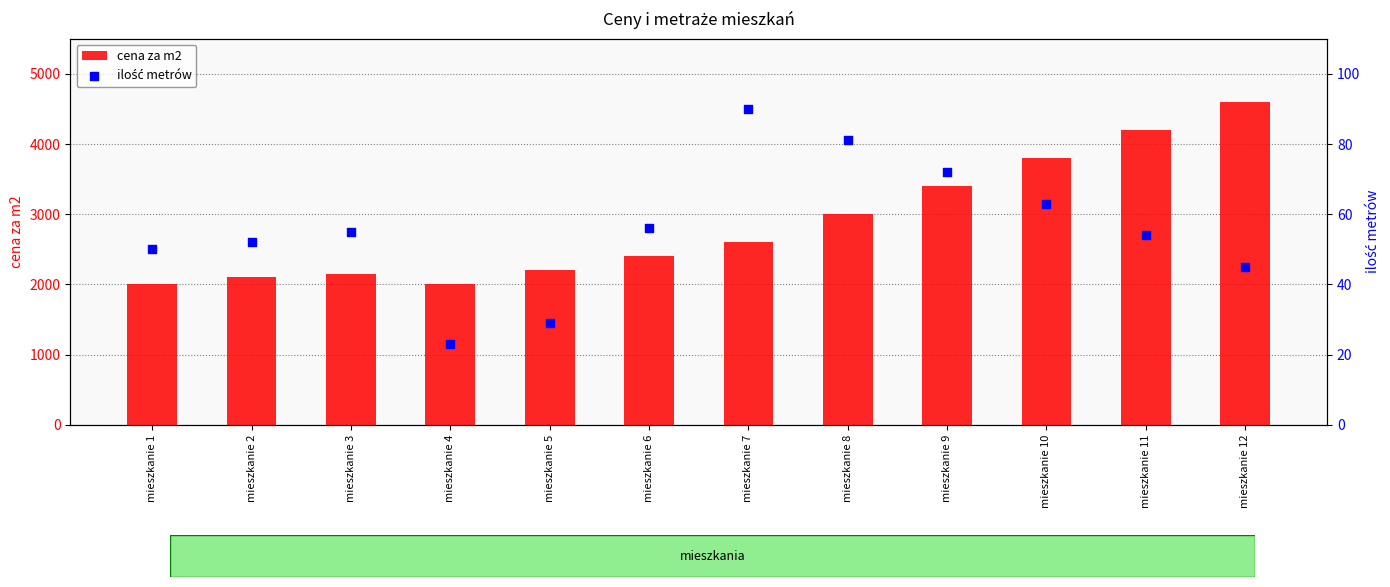

Which series has the largest total across all categories?

cena za m2